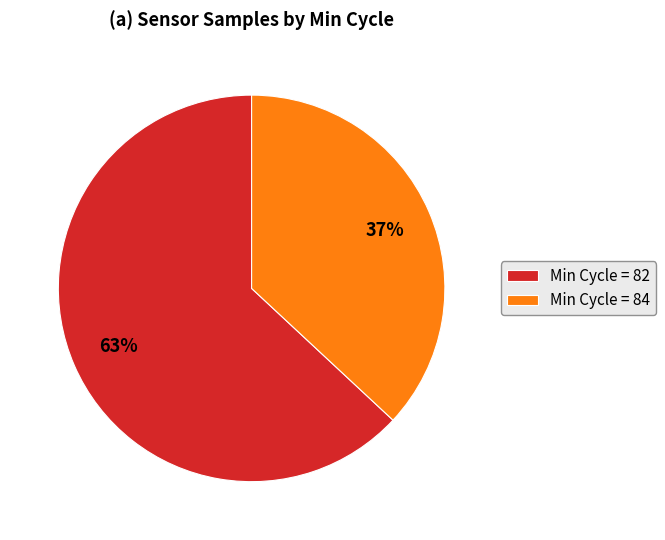

How many segments does this pie chart have?

2